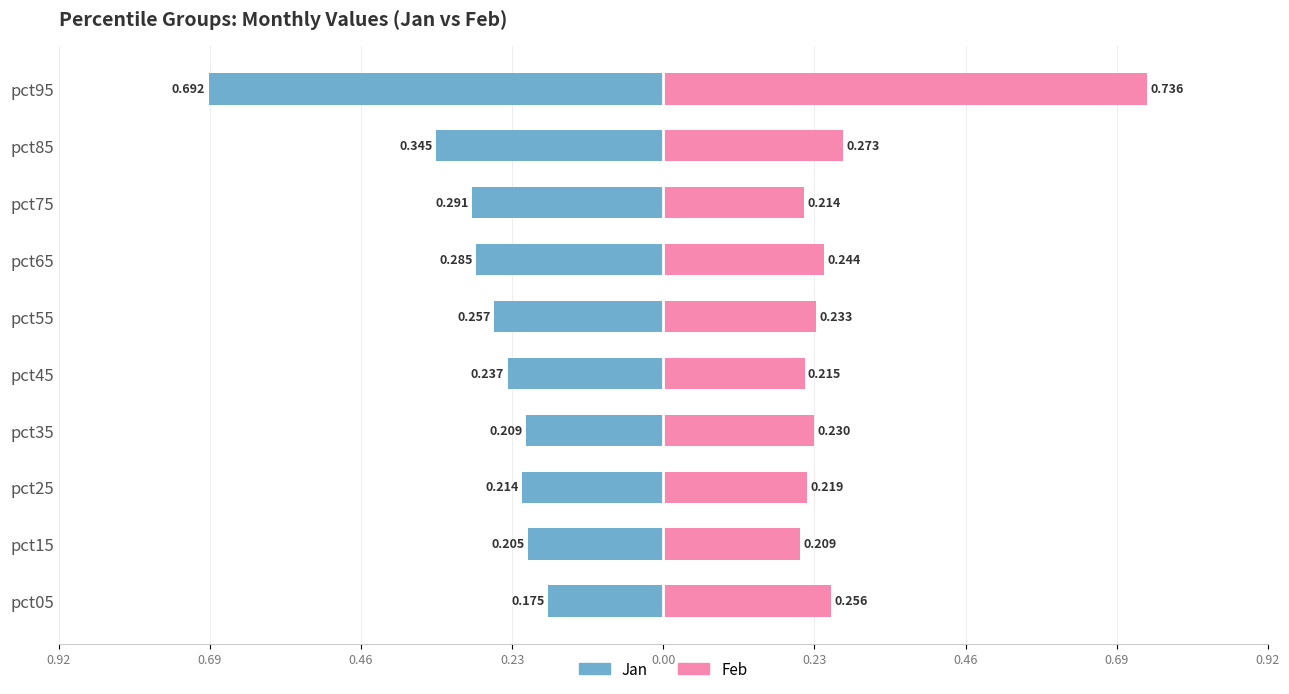

Which series has the widest spread of values?

Feb